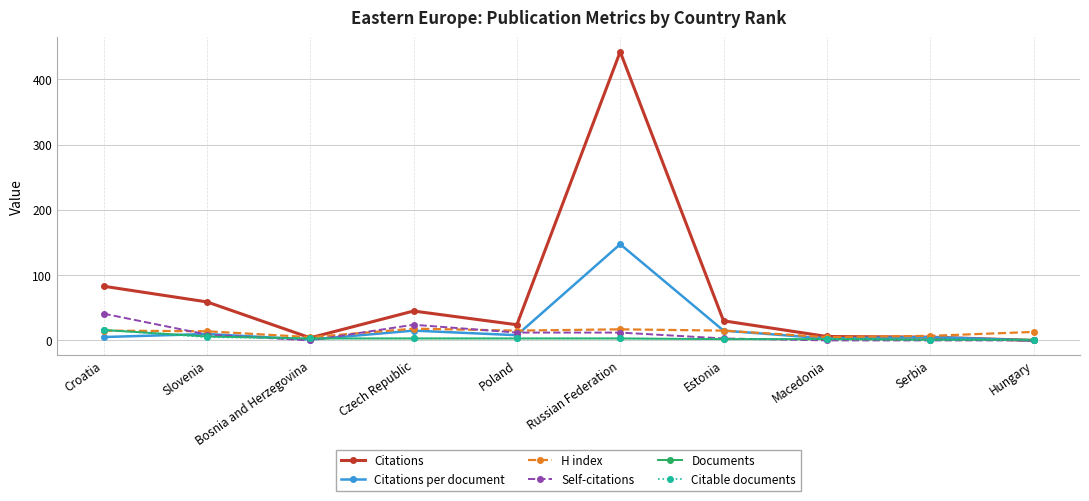

Between Poland and Hungary, which series saw the biggest shift?

Citations